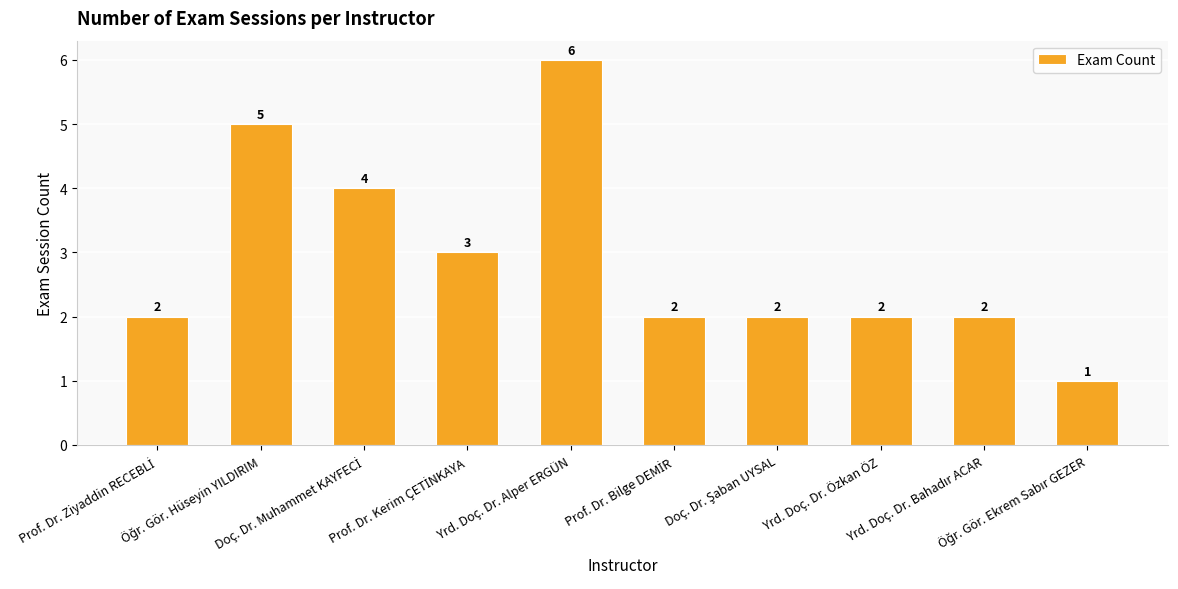

How many values are between 2 and 4?

7